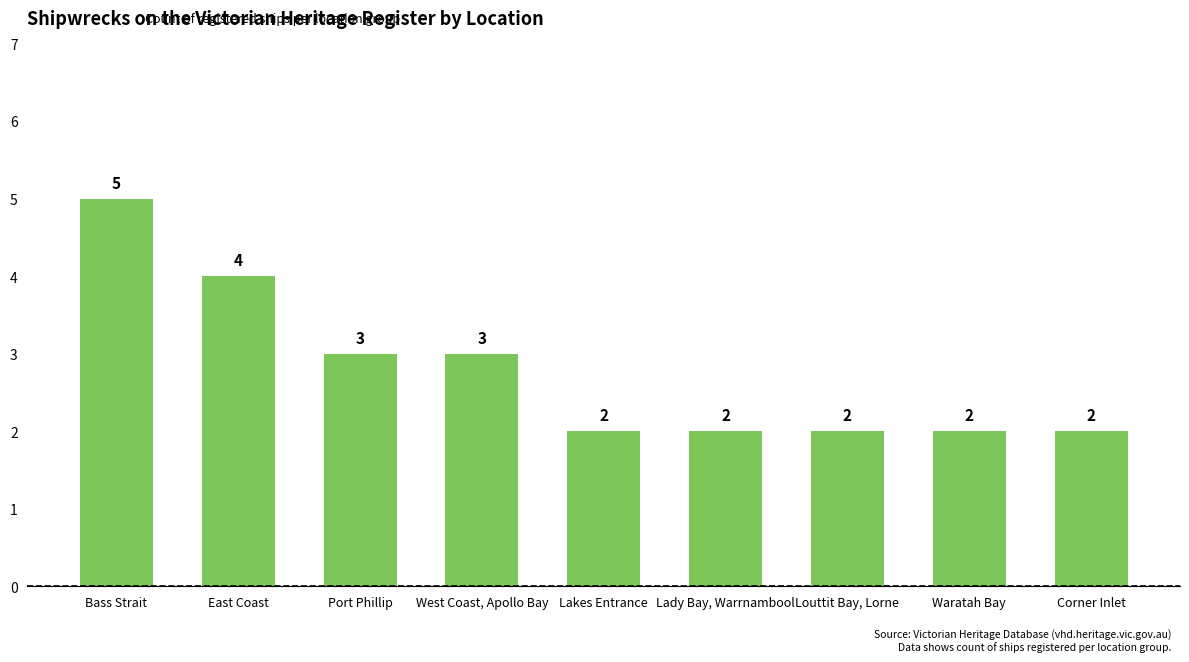

What is the label of the 9th bar from the left?

Corner Inlet